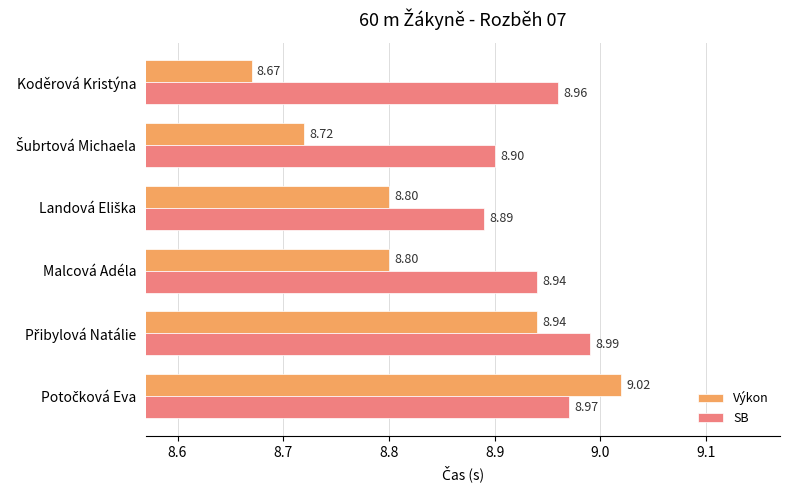

Rank the series at Koděrová Kristýna from highest to lowest value.

SB, Výkon